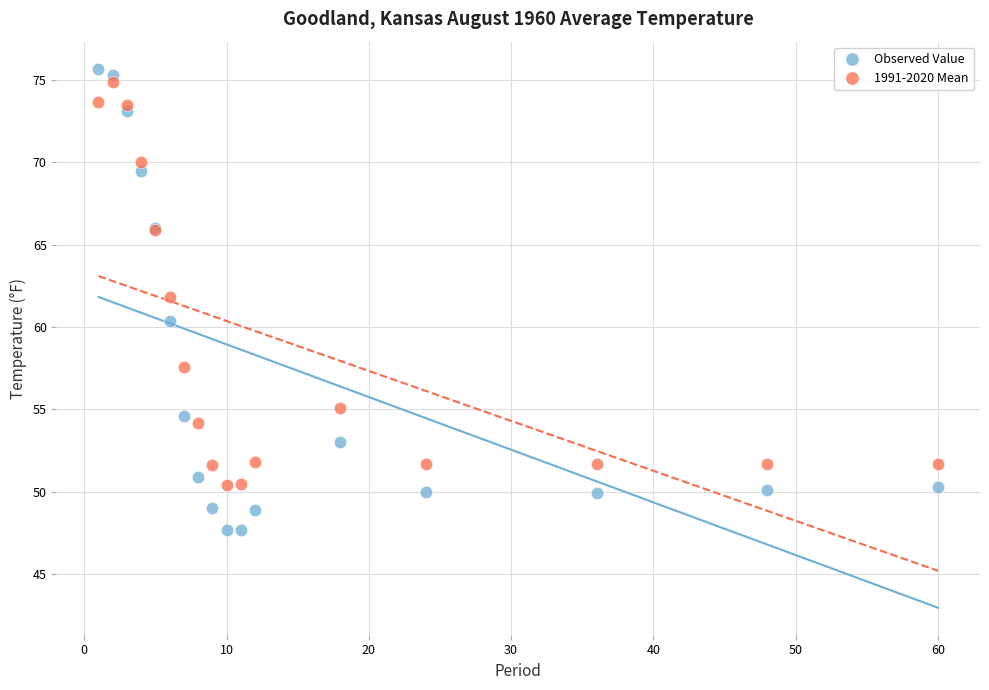

Which series has the widest spread of Y values?

Observed Value